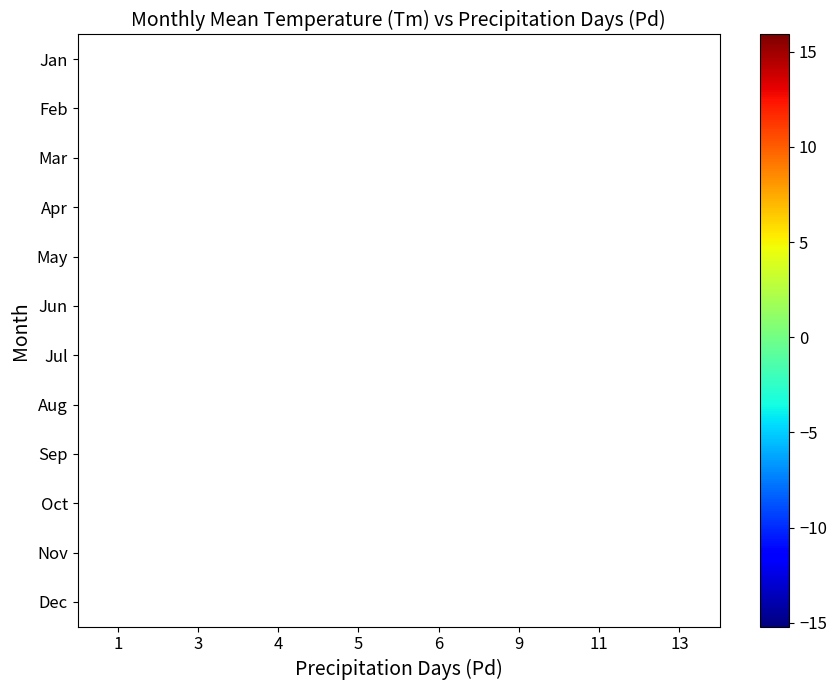

The Jul series shows 10.0 at 13. True or false?

False